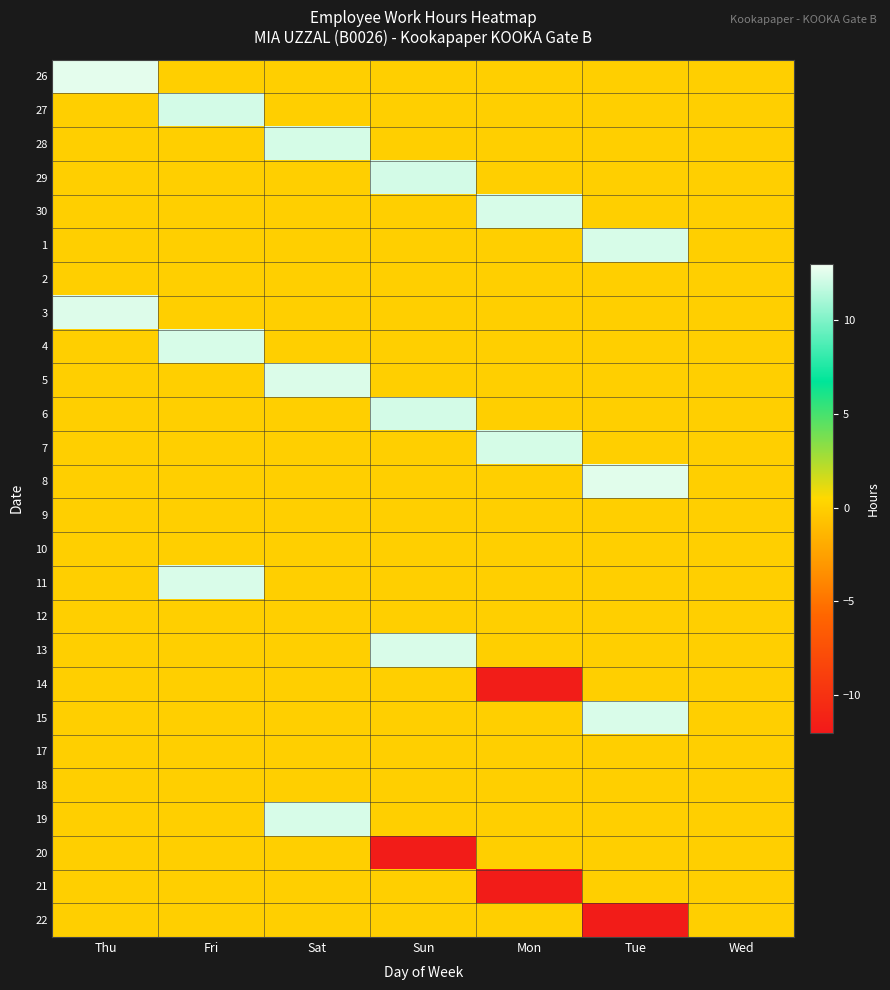

Reading right to left, what are all the values shown in this chart?

26: Wed=0.0	Tue=0.0	Mon=0.0	Sun=0.0	Sat=0.0	Fri=0.0	Thu=12.6
27: Wed=0.0	Tue=0.0	Mon=0.0	Sun=0.0	Sat=0.0	Fri=12.2	Thu=0.0
28: Wed=0.0	Tue=0.0	Mon=0.0	Sun=0.0	Sat=12.3	Fri=0.0	Thu=0.0
29: Wed=0.0	Tue=0.0	Mon=0.0	Sun=12.2	Sat=0.0	Fri=0.0	Thu=0.0
30: Wed=0.0	Tue=0.0	Mon=12.3	Sun=0.0	Sat=0.0	Fri=0.0	Thu=0.0
1: Wed=0.0	Tue=12.3	Mon=0.0	Sun=0.0	Sat=0.0	Fri=0.0	Thu=0.0
2: Wed=0.0	Tue=0.0	Mon=0.0	Sun=0.0	Sat=0.0	Fri=0.0	Thu=0.0
3: Wed=0.0	Tue=0.0	Mon=0.0	Sun=0.0	Sat=0.0	Fri=0.0	Thu=12.5
4: Wed=0.0	Tue=0.0	Mon=0.0	Sun=0.0	Sat=0.0	Fri=12.3	Thu=0.0
5: Wed=0.0	Tue=0.0	Mon=0.0	Sun=0.0	Sat=12.4	Fri=0.0	Thu=0.0
6: Wed=0.0	Tue=0.0	Mon=0.0	Sun=12.2	Sat=0.0	Fri=0.0	Thu=0.0
7: Wed=0.0	Tue=0.0	Mon=12.2	Sun=0.0	Sat=0.0	Fri=0.0	Thu=0.0
8: Wed=0.0	Tue=12.5	Mon=0.0	Sun=0.0	Sat=0.0	Fri=0.0	Thu=0.0
9: Wed=0.0	Tue=0.0	Mon=0.0	Sun=0.0	Sat=0.0	Fri=0.0	Thu=0.0
10: Wed=0.0	Tue=0.0	Mon=0.0	Sun=0.0	Sat=0.0	Fri=0.0	Thu=0.0
11: Wed=0.0	Tue=0.0	Mon=0.0	Sun=0.0	Sat=0.0	Fri=12.3	Thu=0.0
12: Wed=0.0	Tue=0.0	Mon=0.0	Sun=0.0	Sat=0.0	Fri=0.0	Thu=0.0
13: Wed=0.0	Tue=0.0	Mon=0.0	Sun=12.3	Sat=0.0	Fri=0.0	Thu=0.0
14: Wed=0.0	Tue=0.0	Mon=-11.6	Sun=0.0	Sat=0.0	Fri=0.0	Thu=0.0
15: Wed=0.0	Tue=12.3	Mon=0.0	Sun=0.0	Sat=0.0	Fri=0.0	Thu=0.0
17: Wed=0.0	Tue=0.0	Mon=0.0	Sun=0.0	Sat=0.0	Fri=0.0	Thu=0.0
18: Wed=0.0	Tue=0.0	Mon=0.0	Sun=0.0	Sat=0.0	Fri=0.0	Thu=0.0
19: Wed=0.0	Tue=0.0	Mon=0.0	Sun=0.0	Sat=12.3	Fri=0.0	Thu=0.0
20: Wed=0.0	Tue=0.0	Mon=0.0	Sun=-11.7	Sat=0.0	Fri=0.0	Thu=0.0
21: Wed=0.0	Tue=0.0	Mon=-11.7	Sun=0.0	Sat=0.0	Fri=0.0	Thu=0.0
22: Wed=0.0	Tue=-11.8	Mon=0.0	Sun=0.0	Sat=0.0	Fri=0.0	Thu=0.0